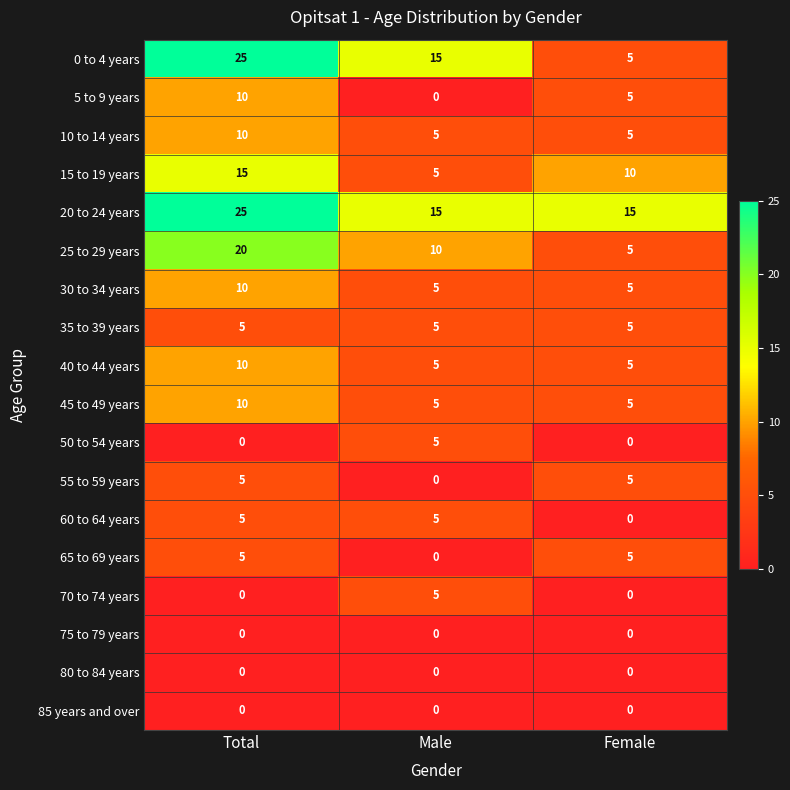

At which label does 60 to 64 years reach its minimum?

Female